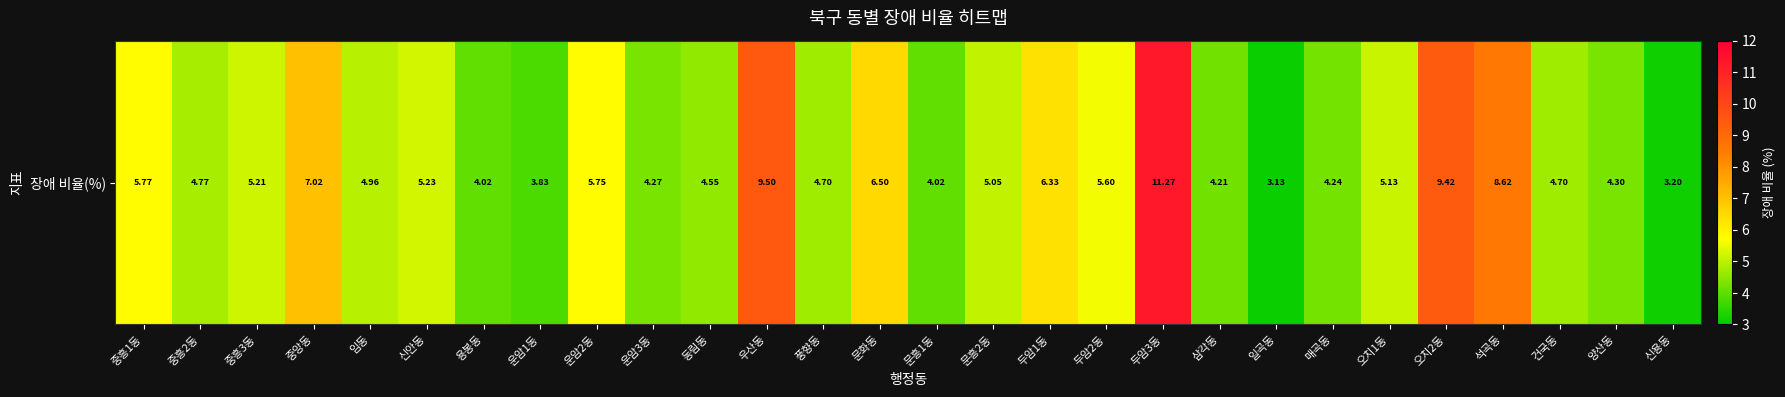

Which label corresponds to the largest value in the chart?

두암3동